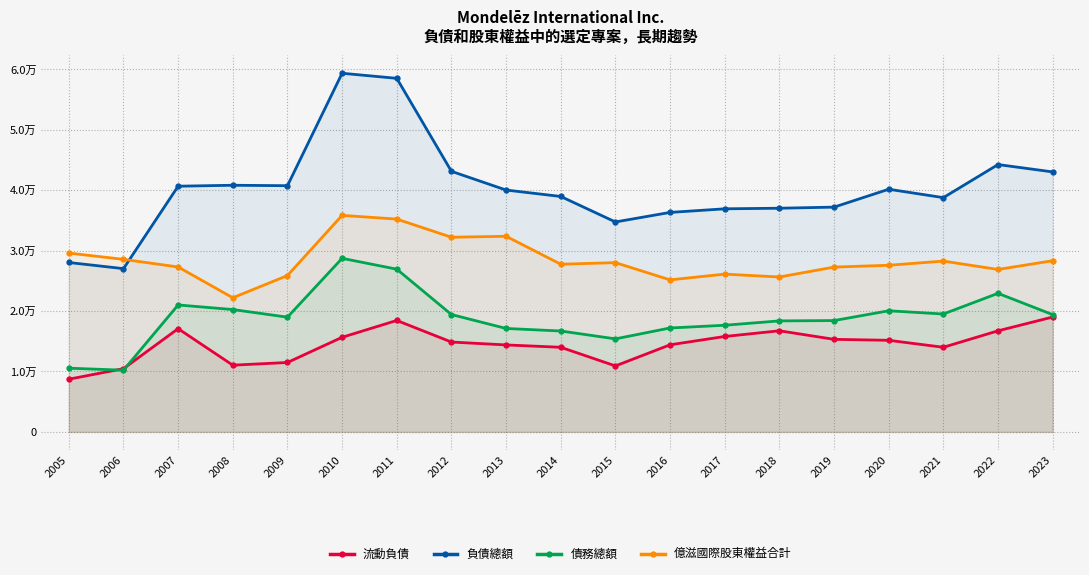

How many data points in 億滋國際股東權益合計 are above 27750?

9